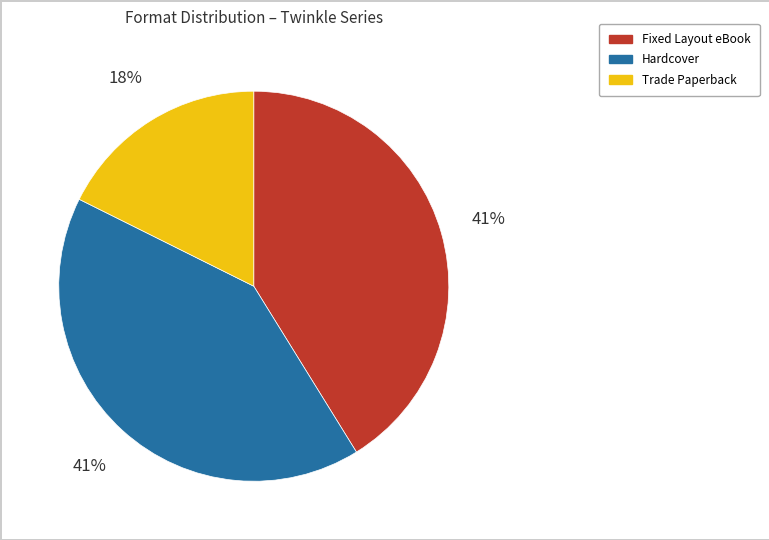

Does any single category account for the majority?

No